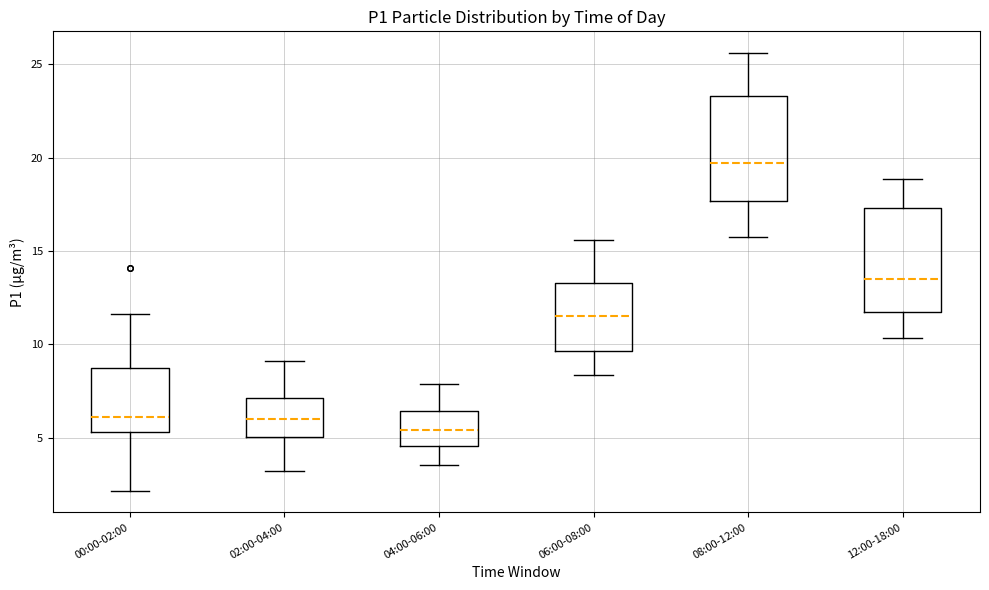

Reading left to right, read every box against the y-axis: the position of its median line, the range the box covers, and the ends of its whiskers. The values are not printed on the chart, so give them approximately, as read against the axis.

00:00-02:00: median 6.0, box 5.5 to 8.5, whiskers 2.0 to 11.5
02:00-04:00: median 6.0, box 5.0 to 7.0, whiskers 3.0 to 9.0
04:00-06:00: median 5.5, box 4.5 to 6.5, whiskers 3.5 to 8.0
06:00-08:00: median 11.5, box 9.5 to 13.5, whiskers 8.5 to 15.5
08:00-12:00: median 19.5, box 17.5 to 23.5, whiskers 16.0 to 25.5
12:00-18:00: median 13.5, box 11.5 to 17.5, whiskers 10.5 to 19.0